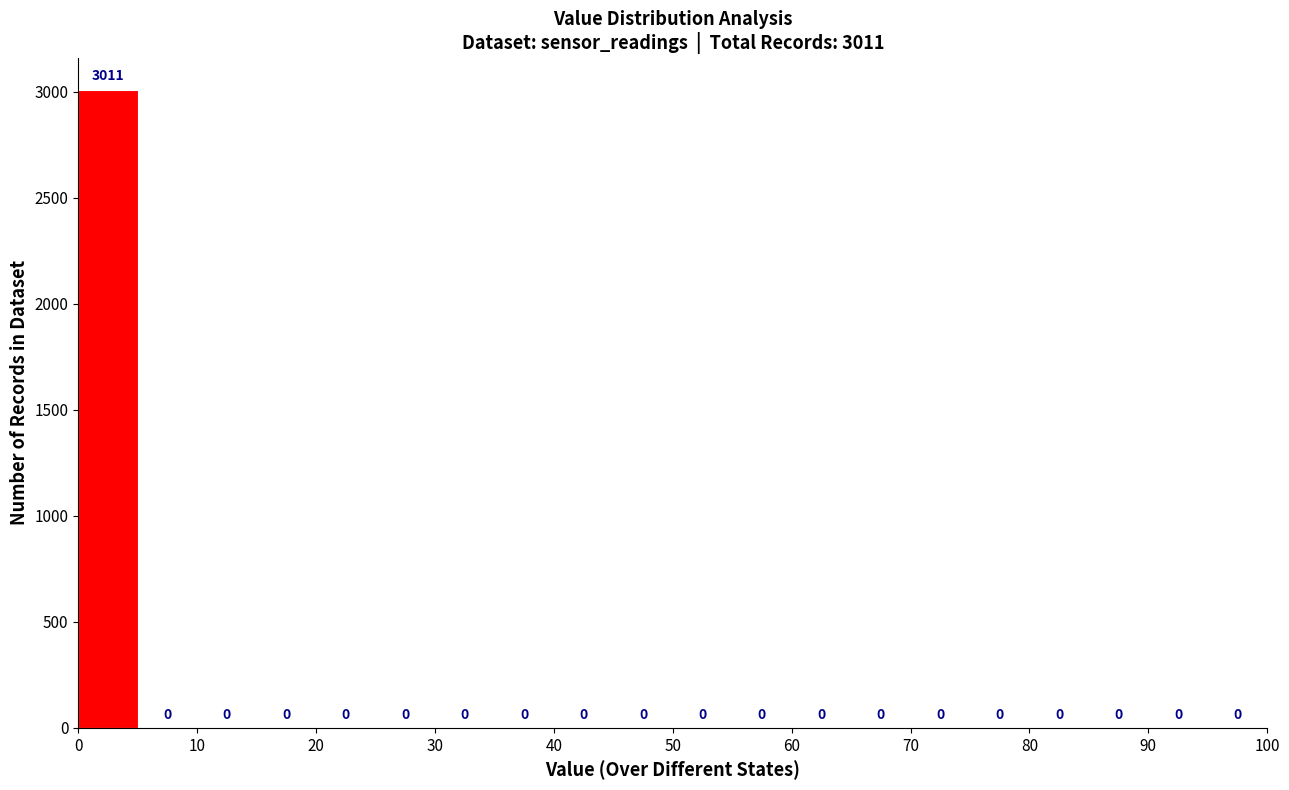

Which range on the x-axis has the tallest bar?

0 to 5